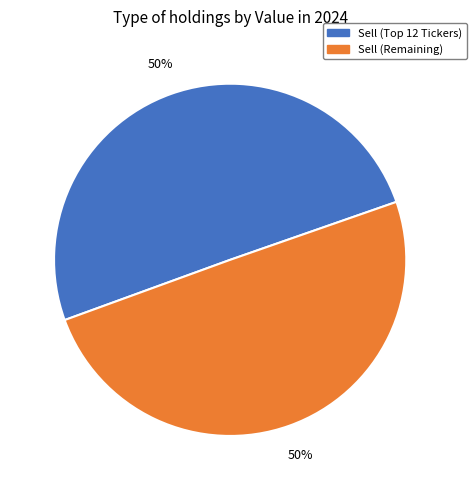

To the nearest percent, what portion does Sell (Remaining) represent?

50%